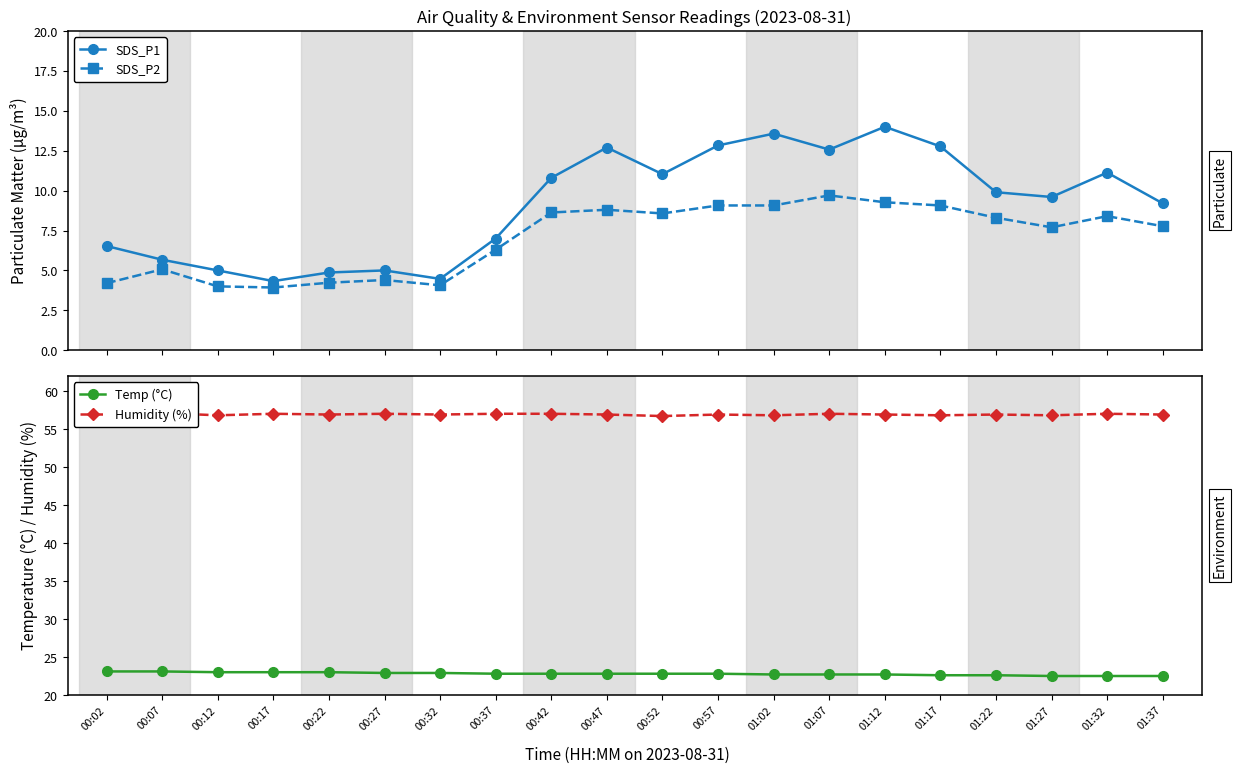

At which category is the sum across all series the highest?

01:12